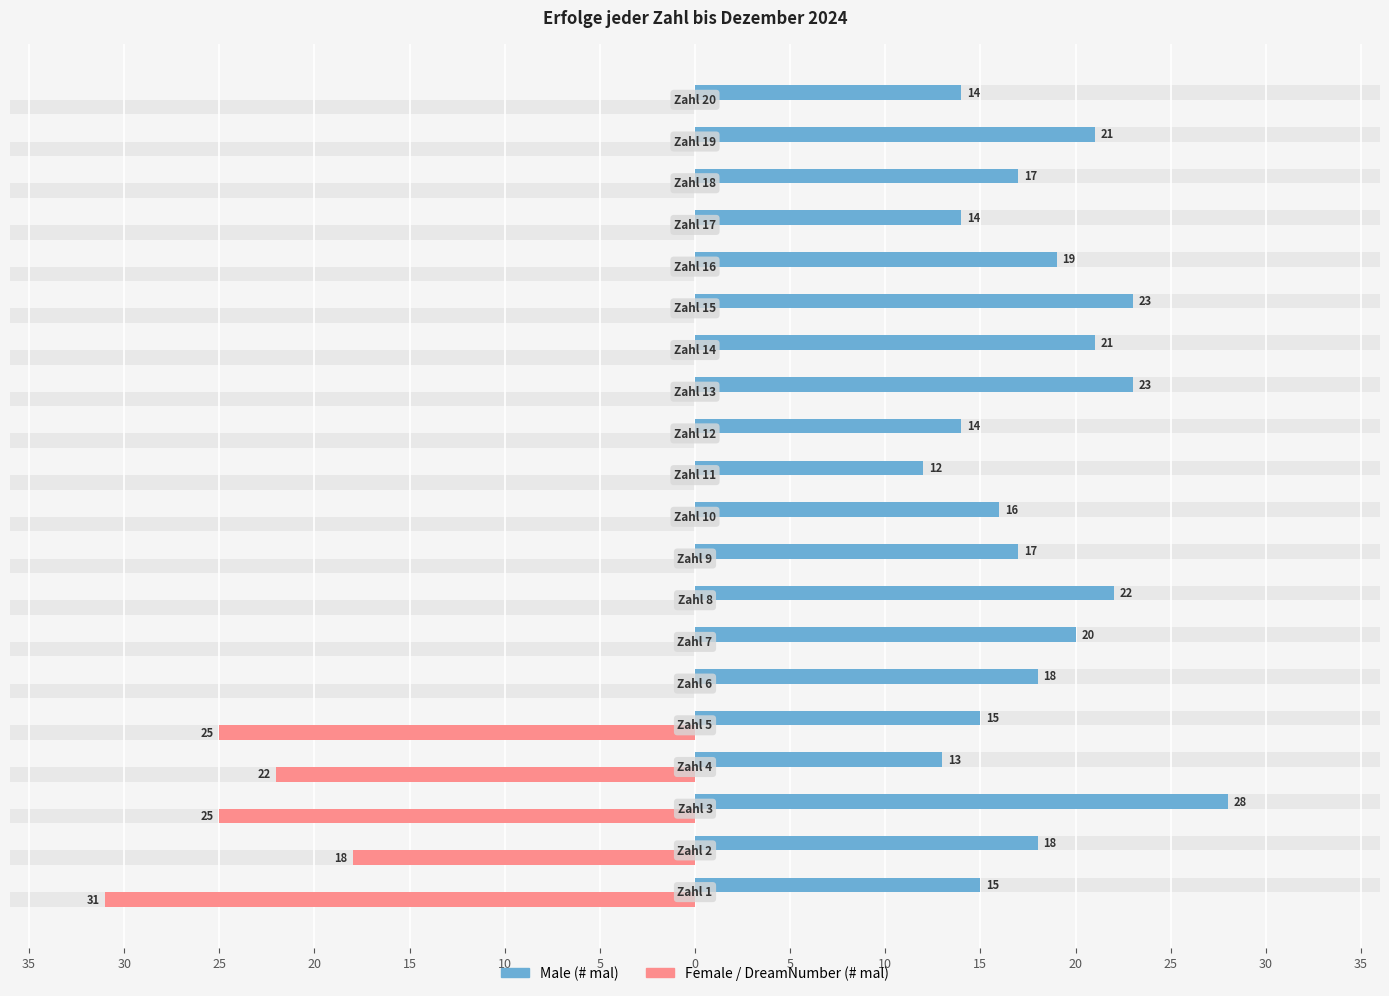

Reading left to right, list all the values displayed in this chart.

Male: 15	18	28	13	15	18	20	22	17	16	12	14	23	21	23	19	14	17	21	14
Female: -31	-18	-25	-22	-25	0	0	0	0	0	0	0	0	0	0	0	0	0	0	0